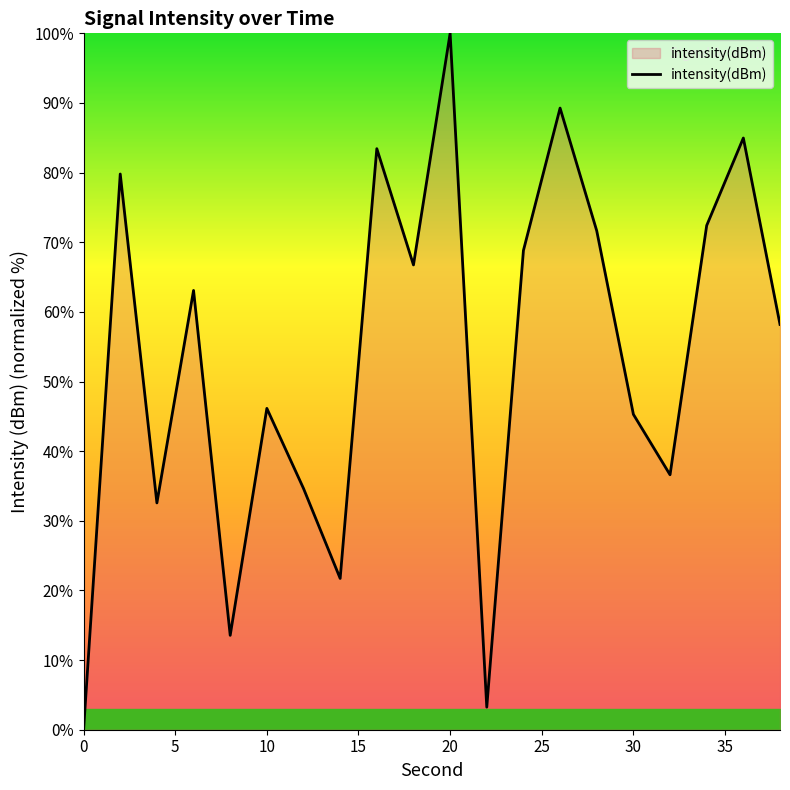

What is the difference between the maximum and minimum values?

100.0